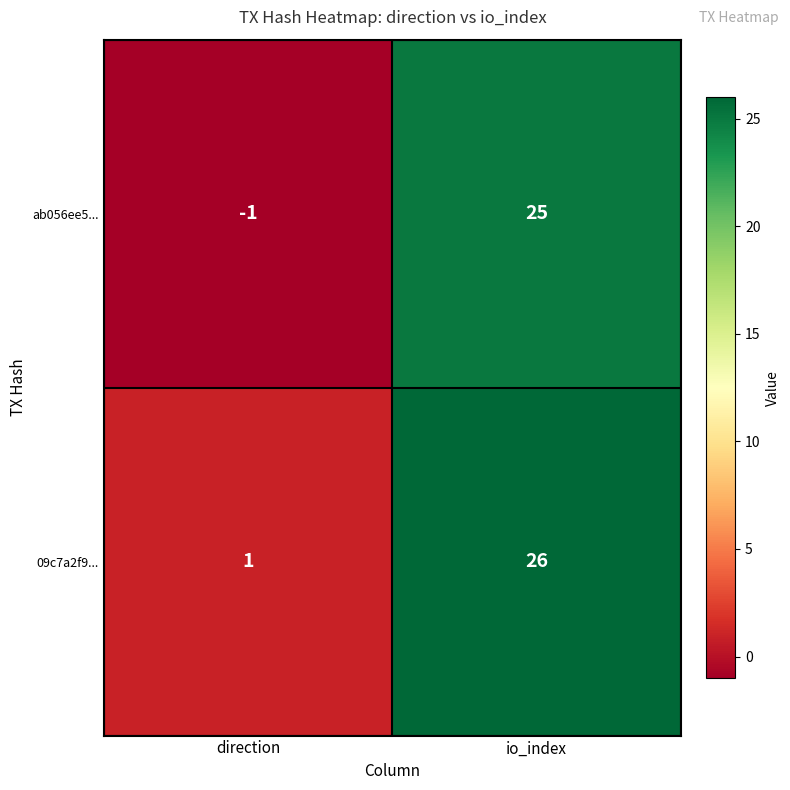

True or false: 09c7a2f9... has a value of 2 at direction.

False